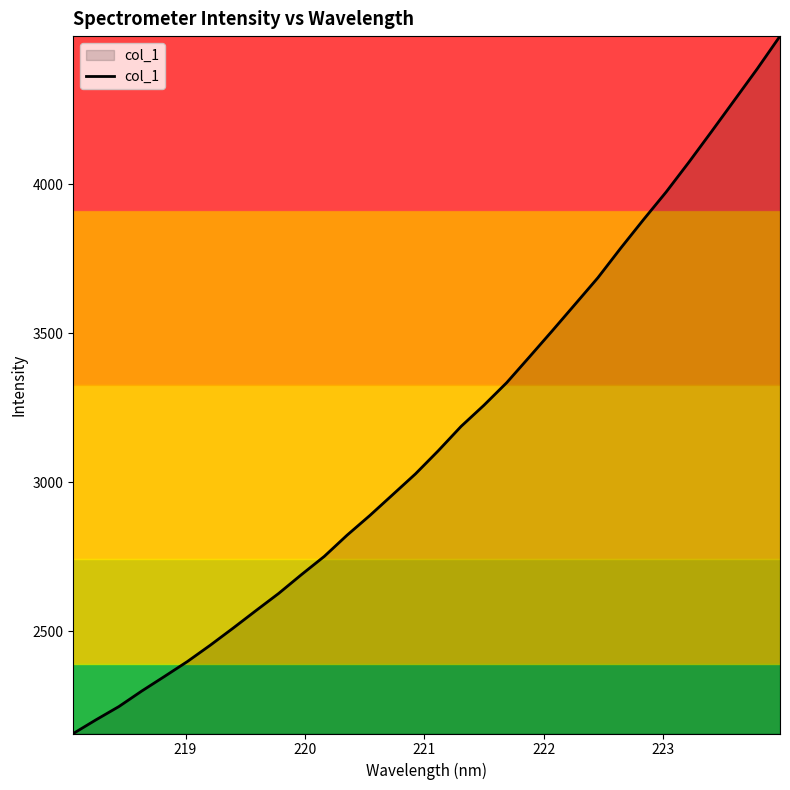

How many values are below 3105?

16